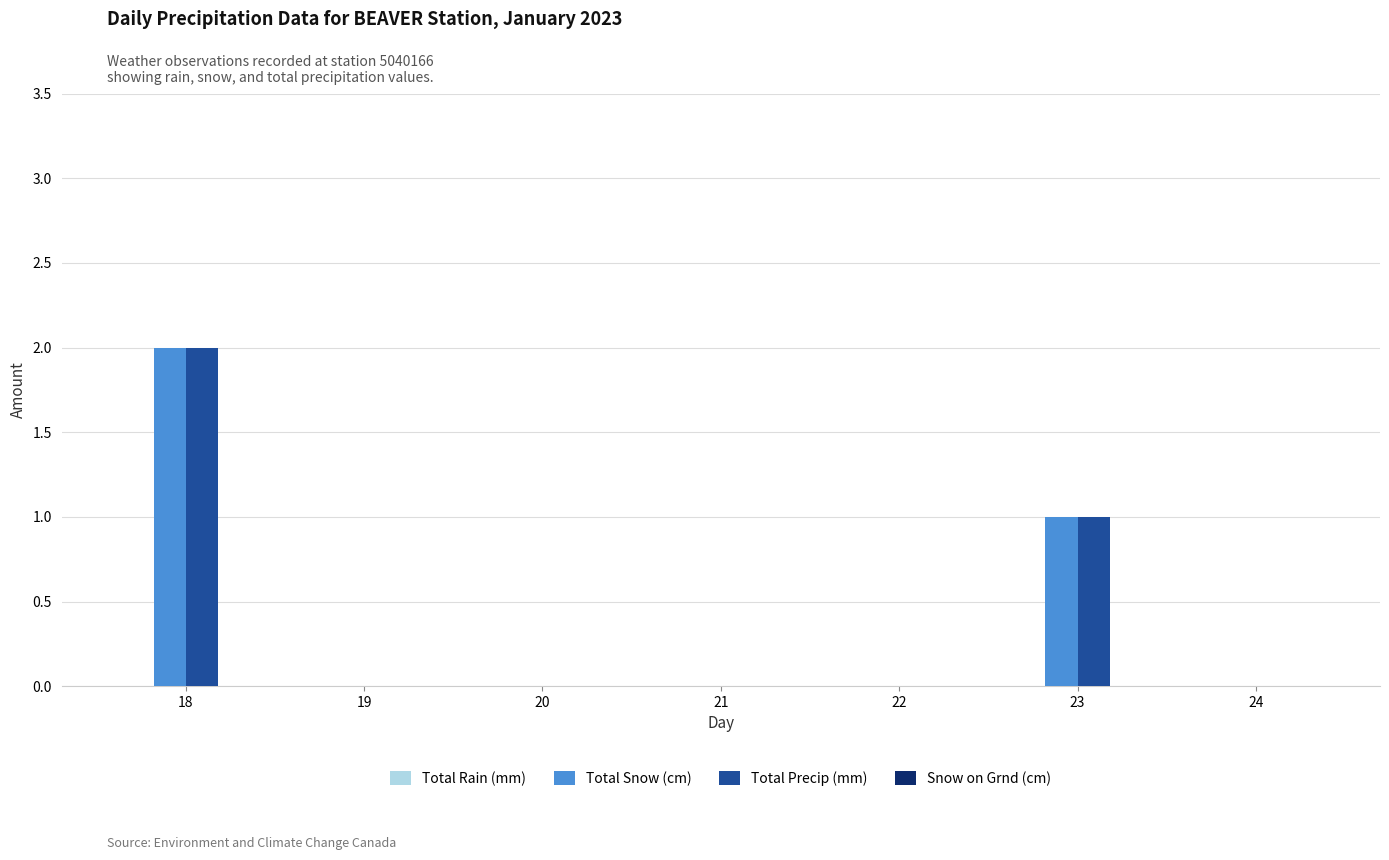

Is it true that Total Snow (cm) equals 0 at 22?

True